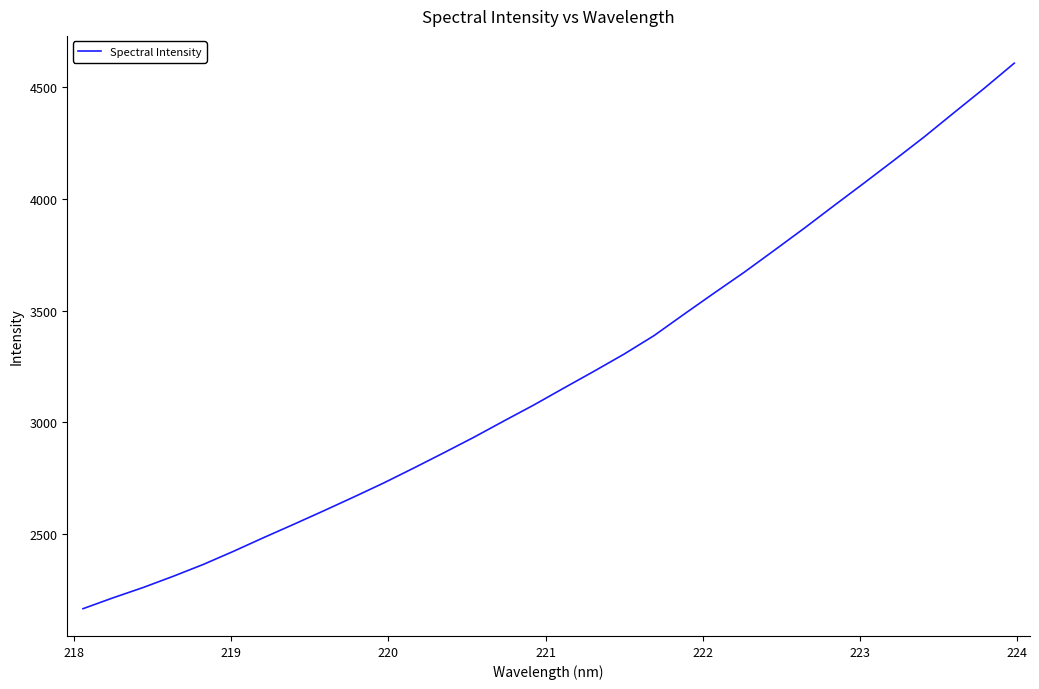

What is the average value?

3214.9